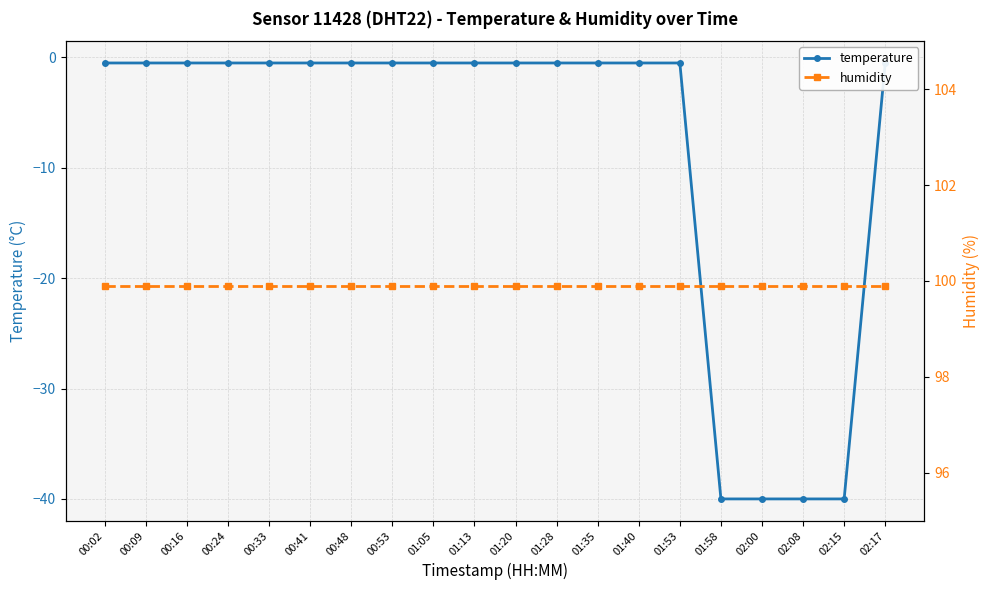

At which category is the sum across all series the highest?

00:02